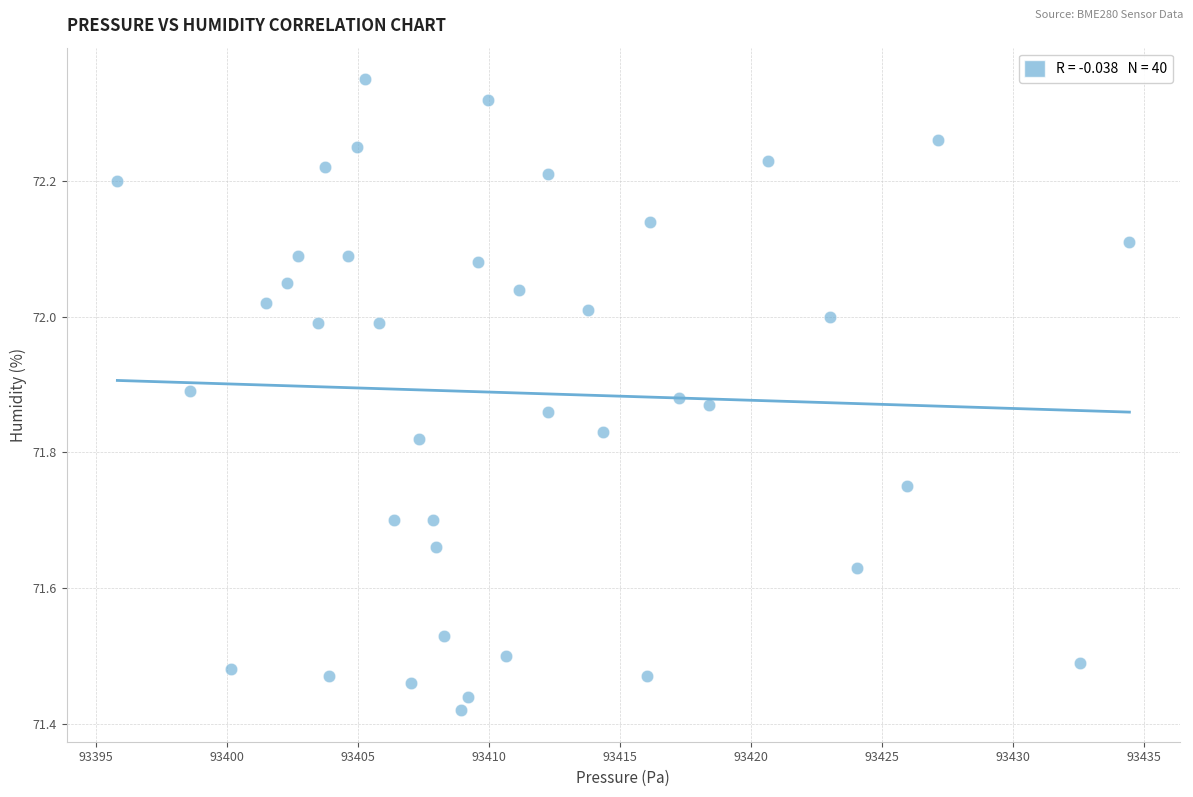

What is the range of Y values (max minus min)?

0.9